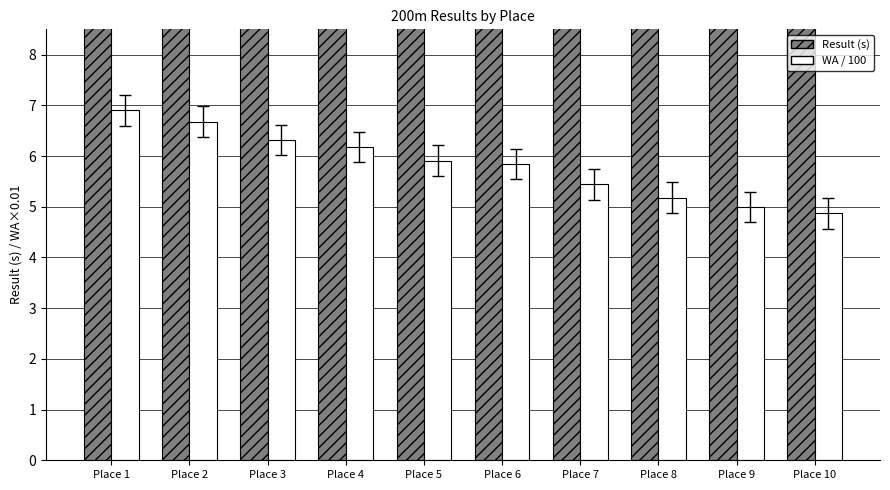

At which label does Result (s) first exceed 30?

Place 7